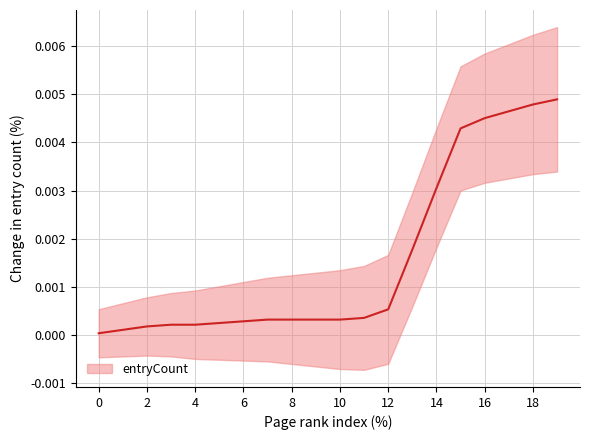

True or false: the data has more than 1 interior local peaks.

False